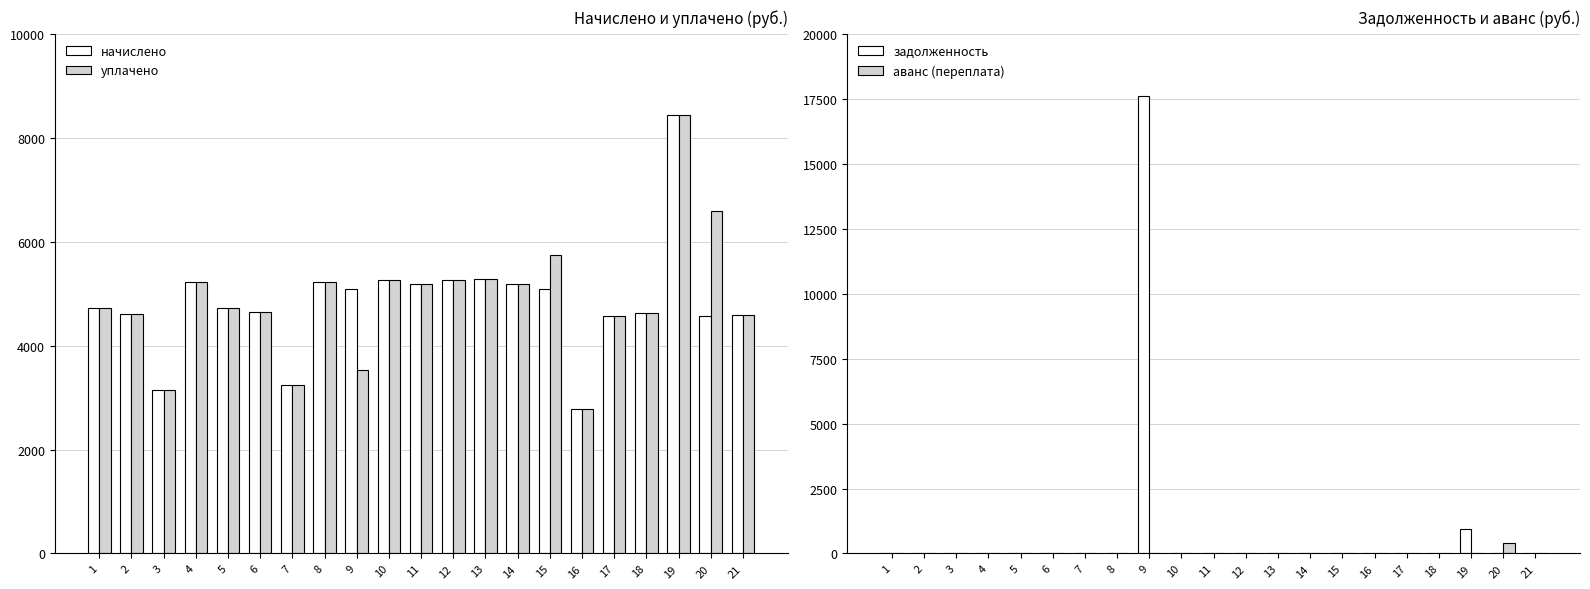

Which series has the largest total across all categories?

уплачено